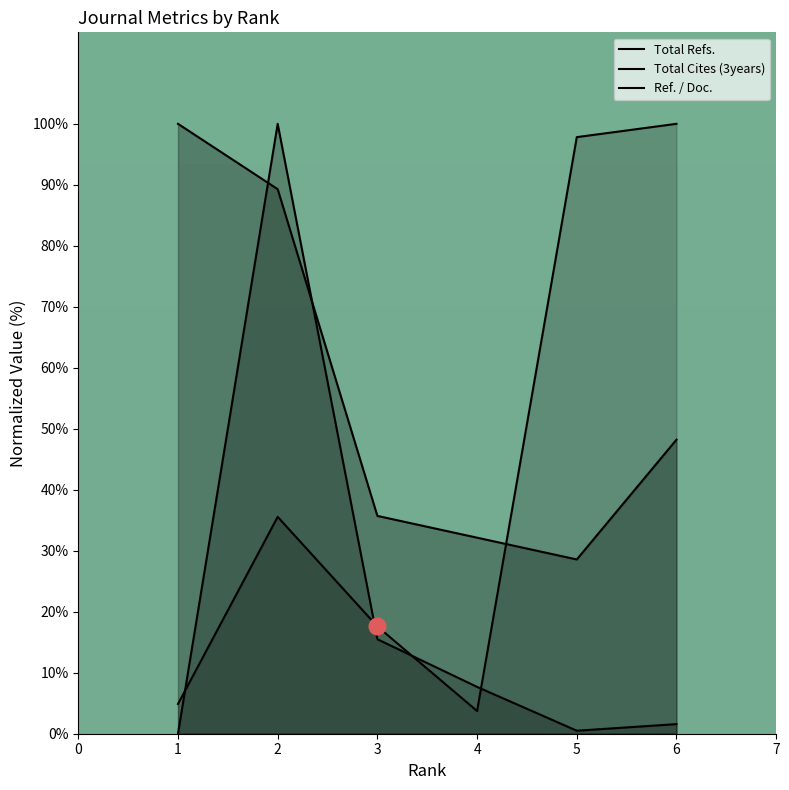

What is the value of the Total Cites (3years) point at the 5th from the left?

0.5